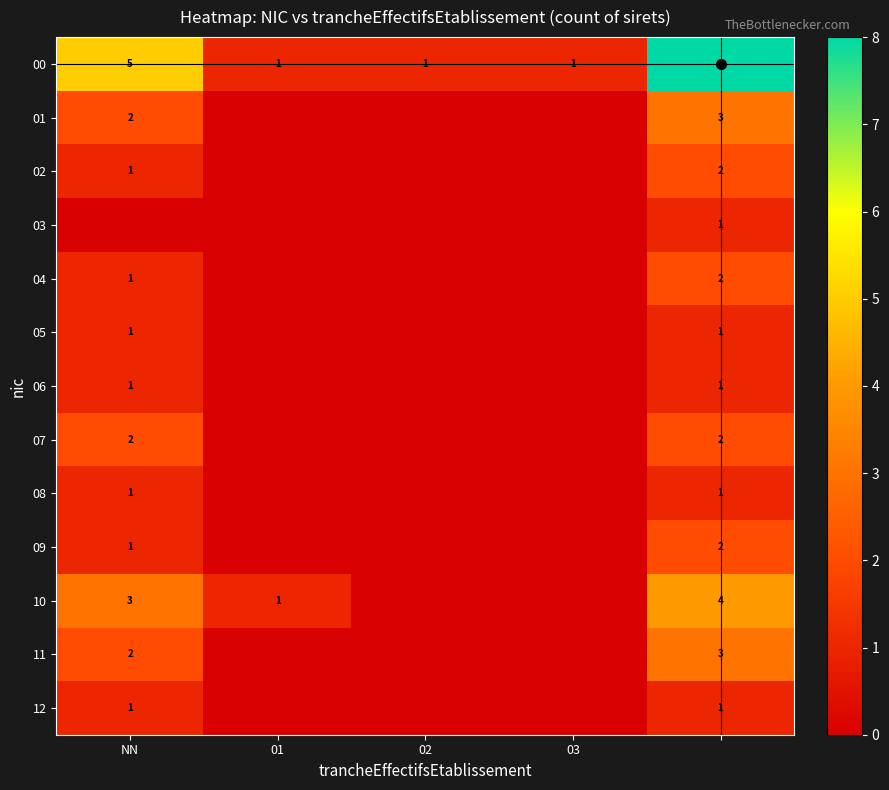

Which has a higher value, 03 or 4?

4